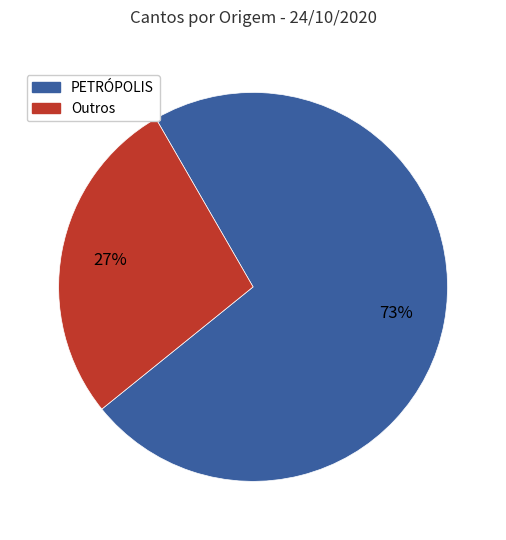

Do PETRÓPOLIS and Outros together represent more than half of the pie?

Yes